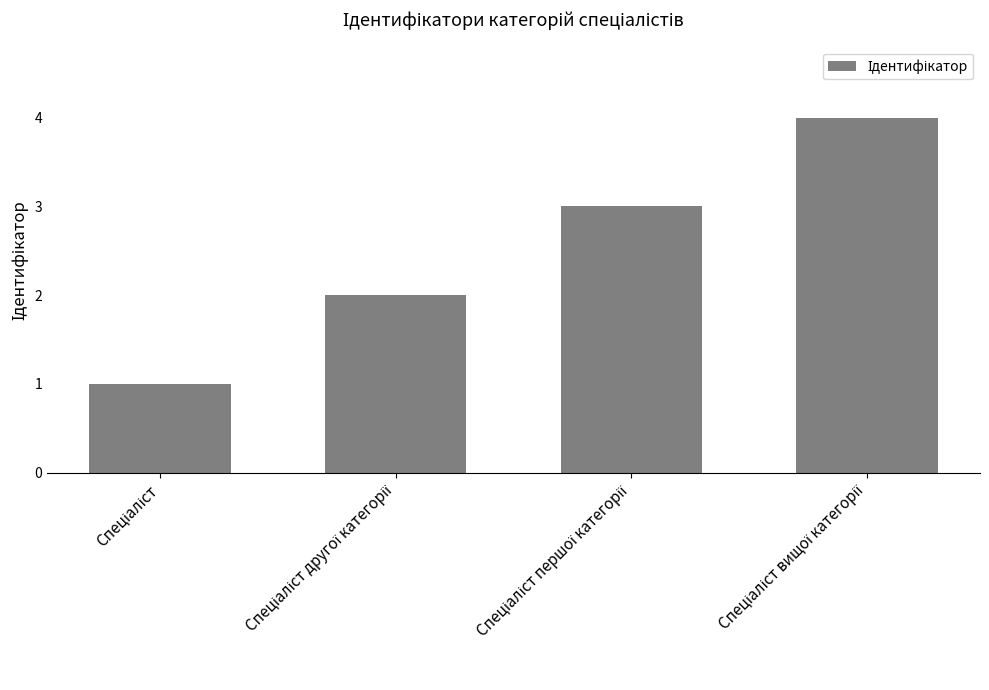

What is the difference between the maximum and minimum values?

3